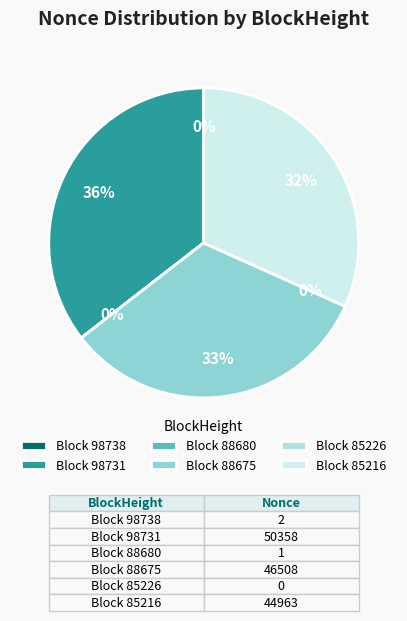

Rank the categories by value from lowest to highest.

85226, 88680, 98738, 85216, 88675, 98731